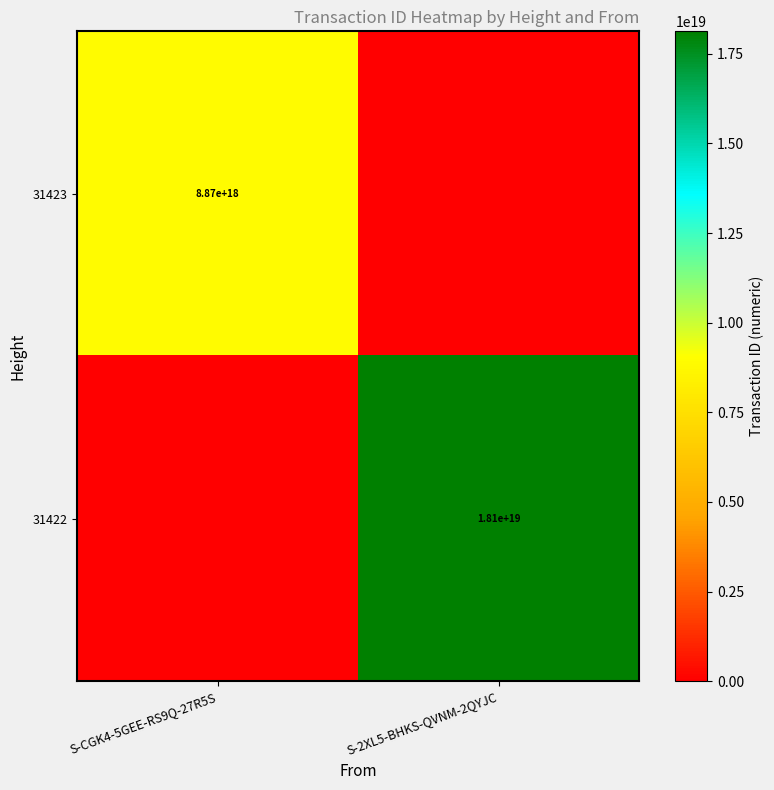

Count the number of data series in this chart.

2